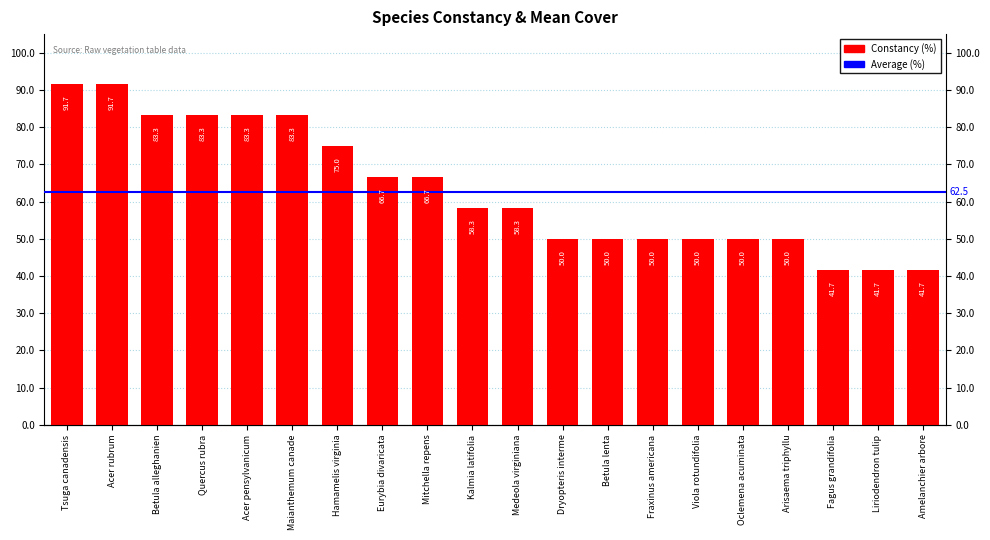

What is the value of the 13th bar from the left?

50.0